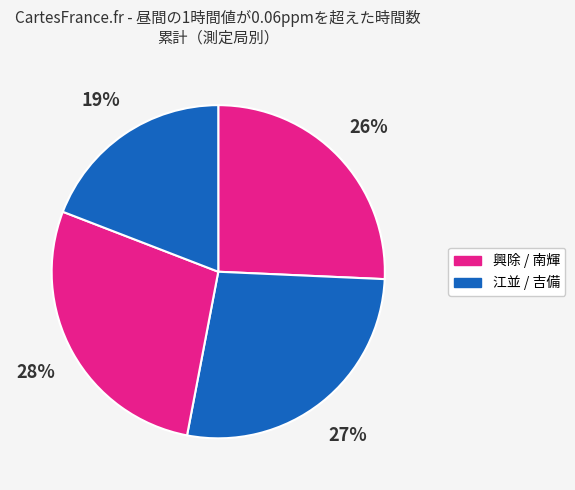

How many slices are in this pie chart?

4